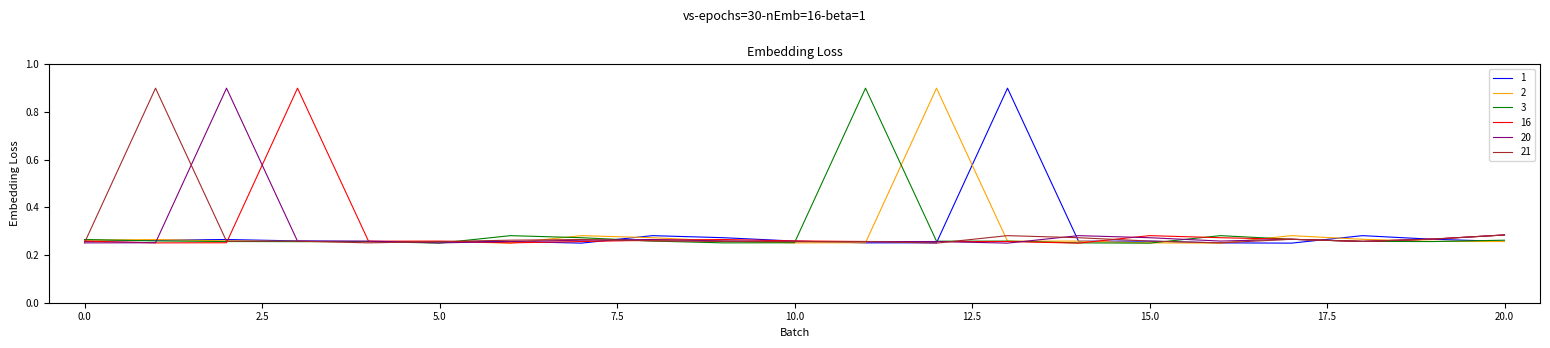

What are all the series names shown in the legend?

1, 2, 3, 16, 20, 21